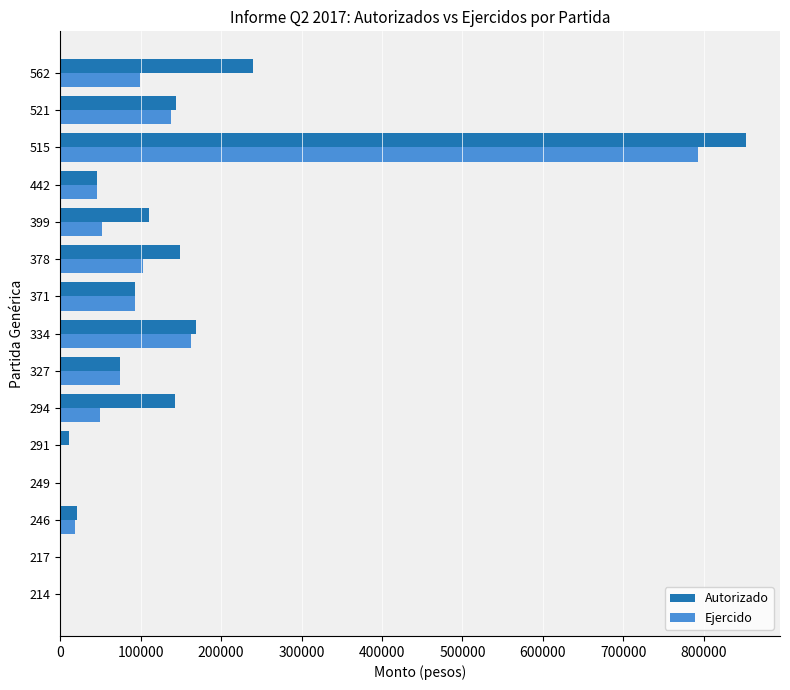

At which category is the sum across all series the highest?

515